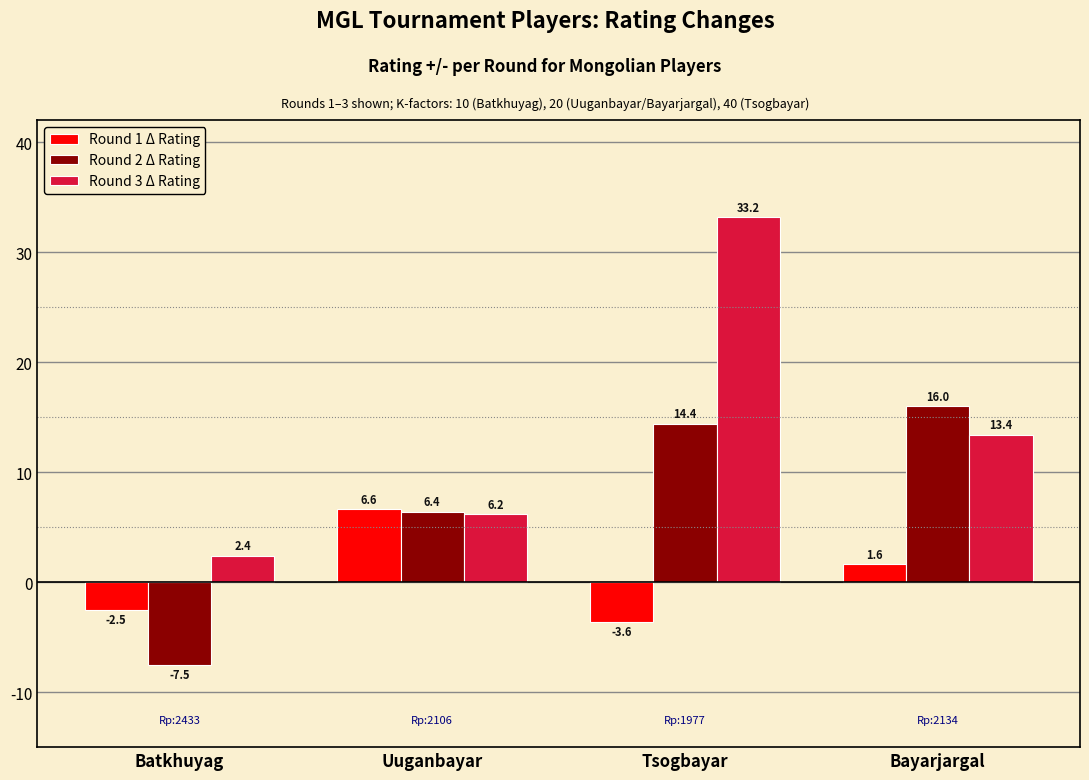

List the labels in order of Round 1 Δ Rating value, largest first.

Uuganbayar, Bayarjargal, Batkhuyag, Tsogbayar